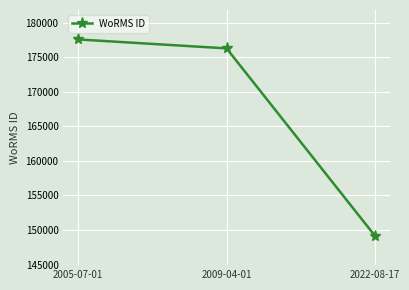

Is this an area chart (filled region under the line)?

No